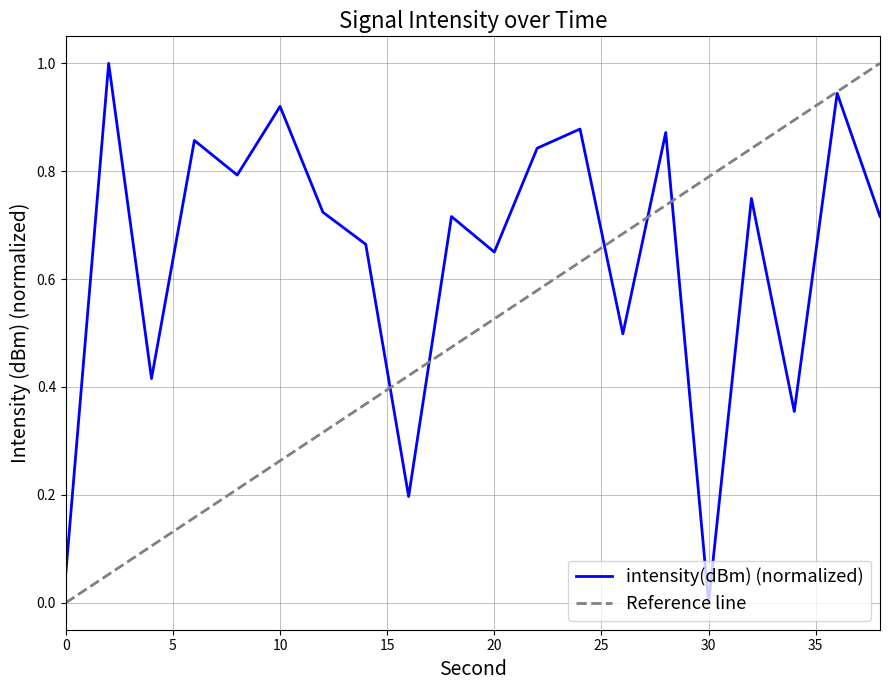

What is the sum of the values at 38 and 20?

1.4